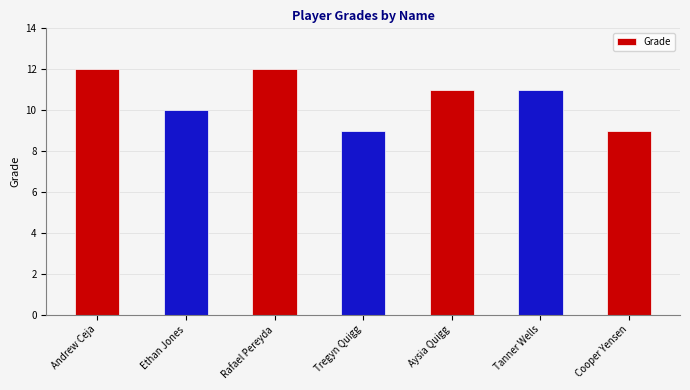

Count the values in the range 9 to 12.

7